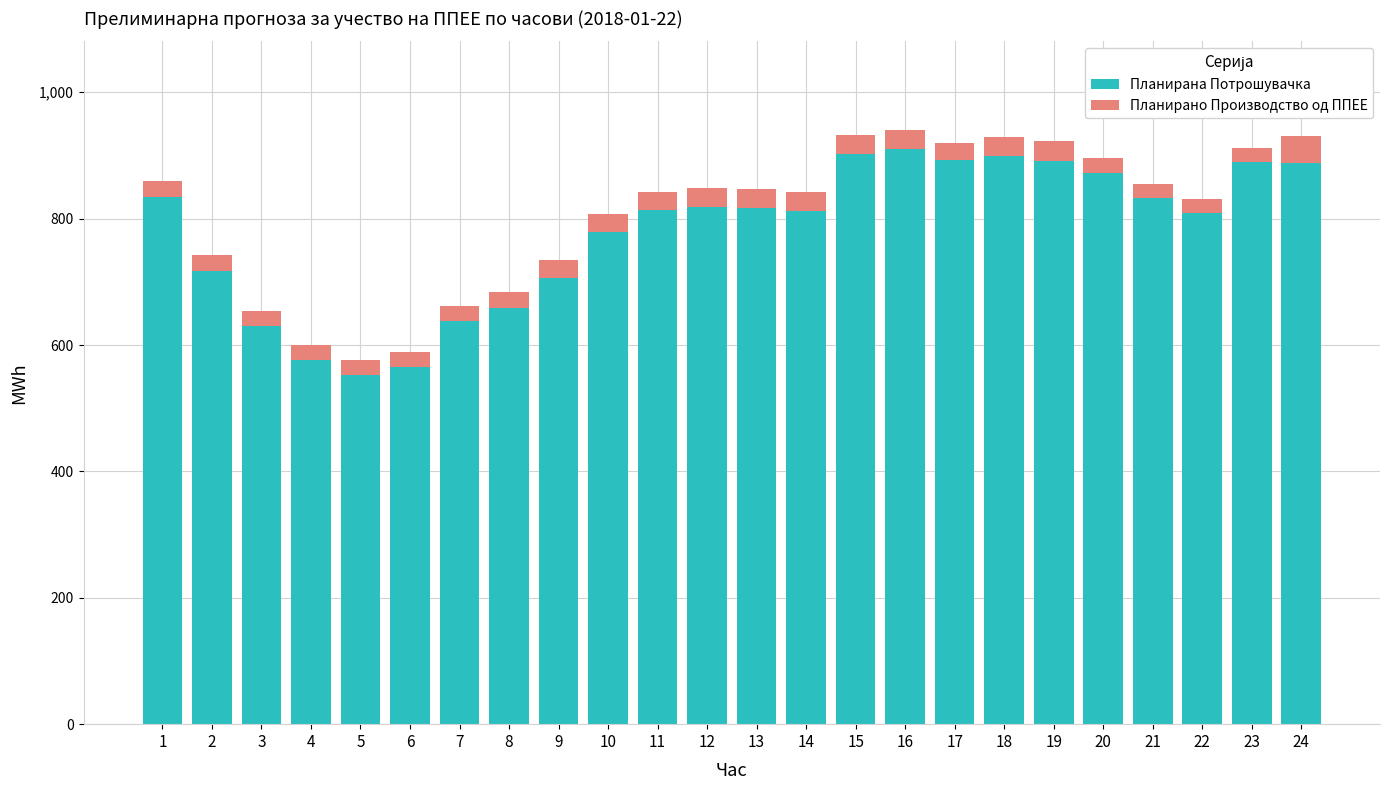

What is the average value of the Планирана Потрошувачка series?

779.3